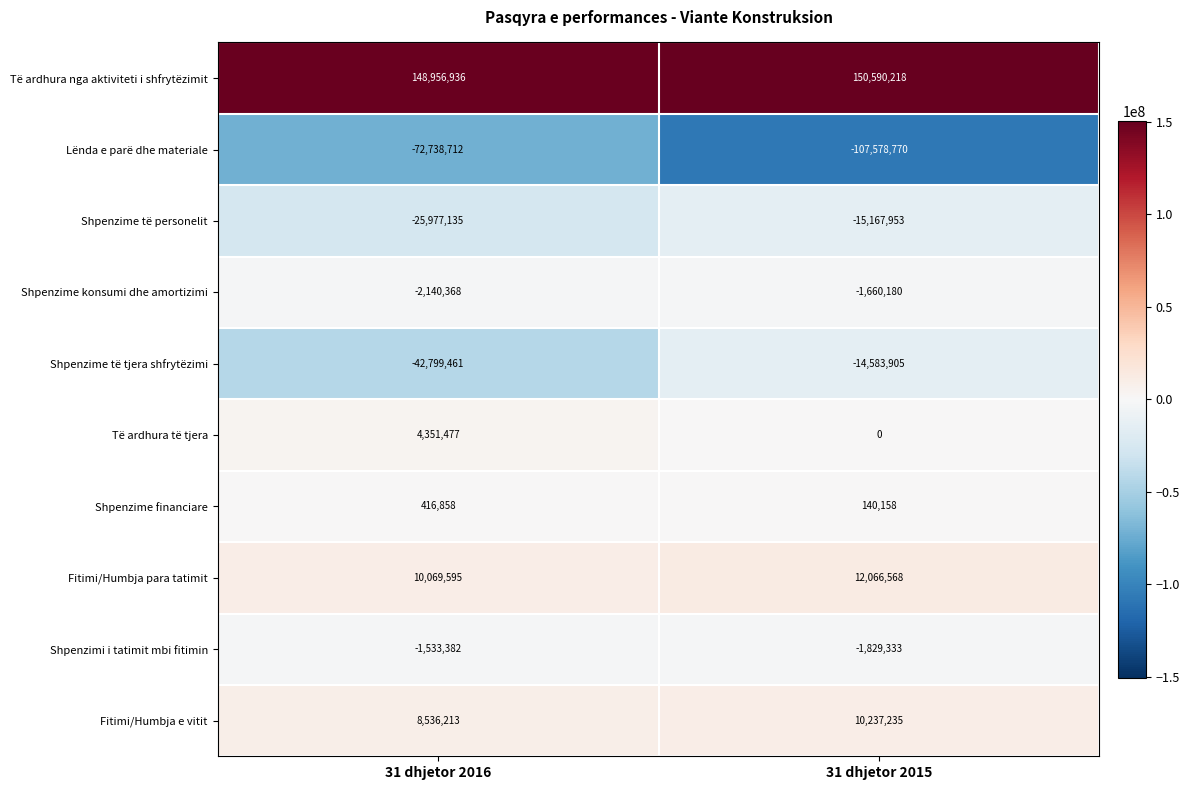

At which category is the sum across all series the highest?

31 dhjetor 2015